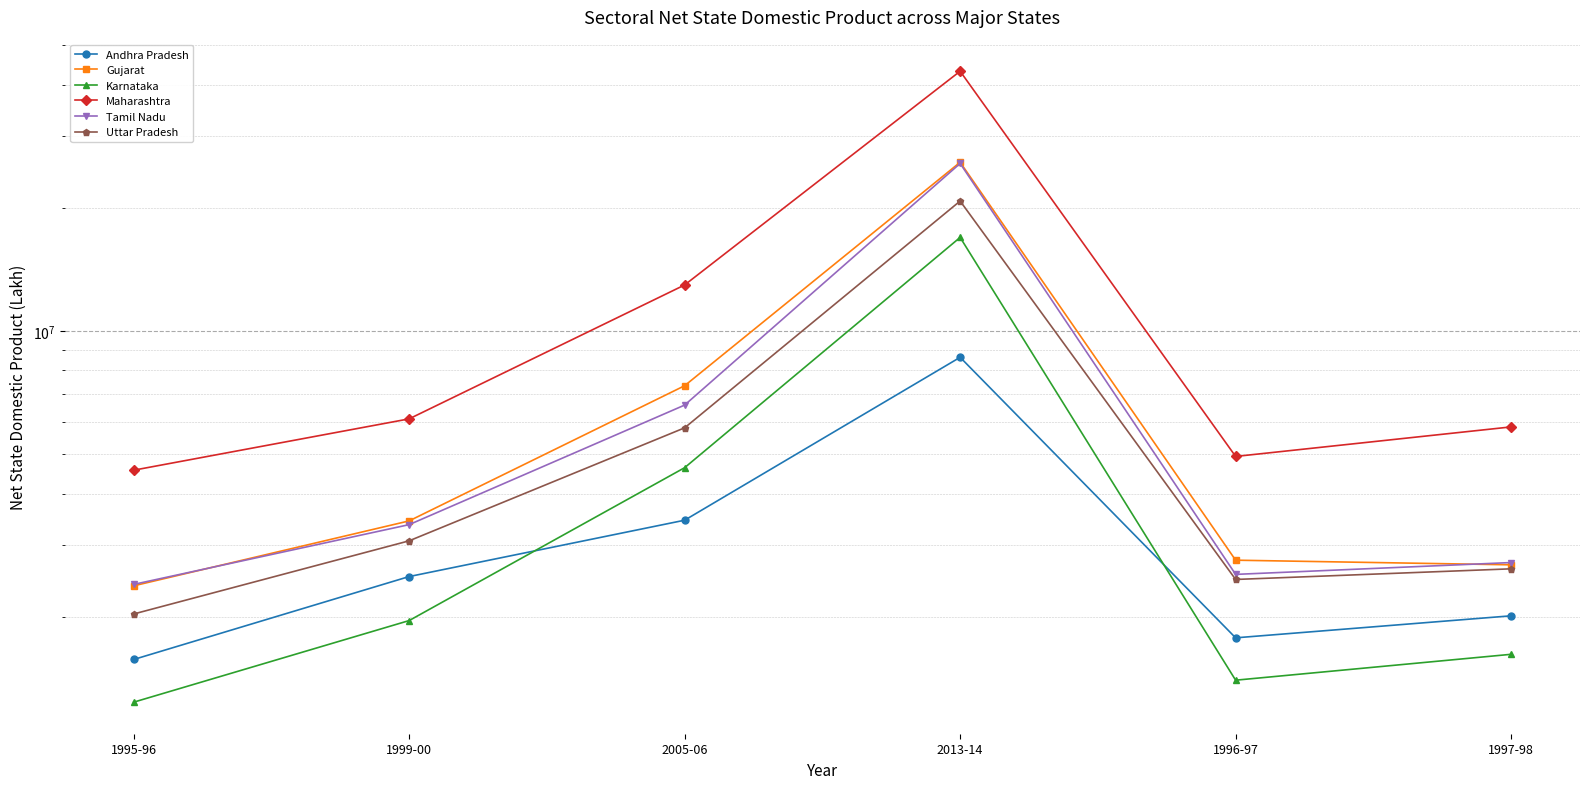

Rank the categories by Maharashtra value from highest to lowest.

2013-14, 2005-06, 1999-00, 1997-98, 1996-97, 1995-96